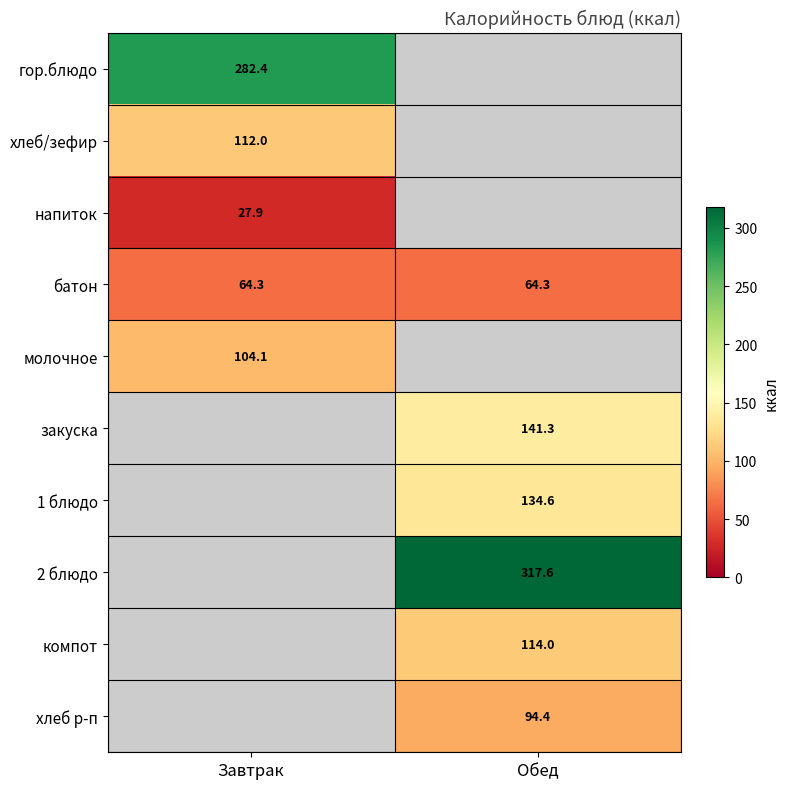

Is it true that 1 блюдо equals 134.6 at Обед?

True